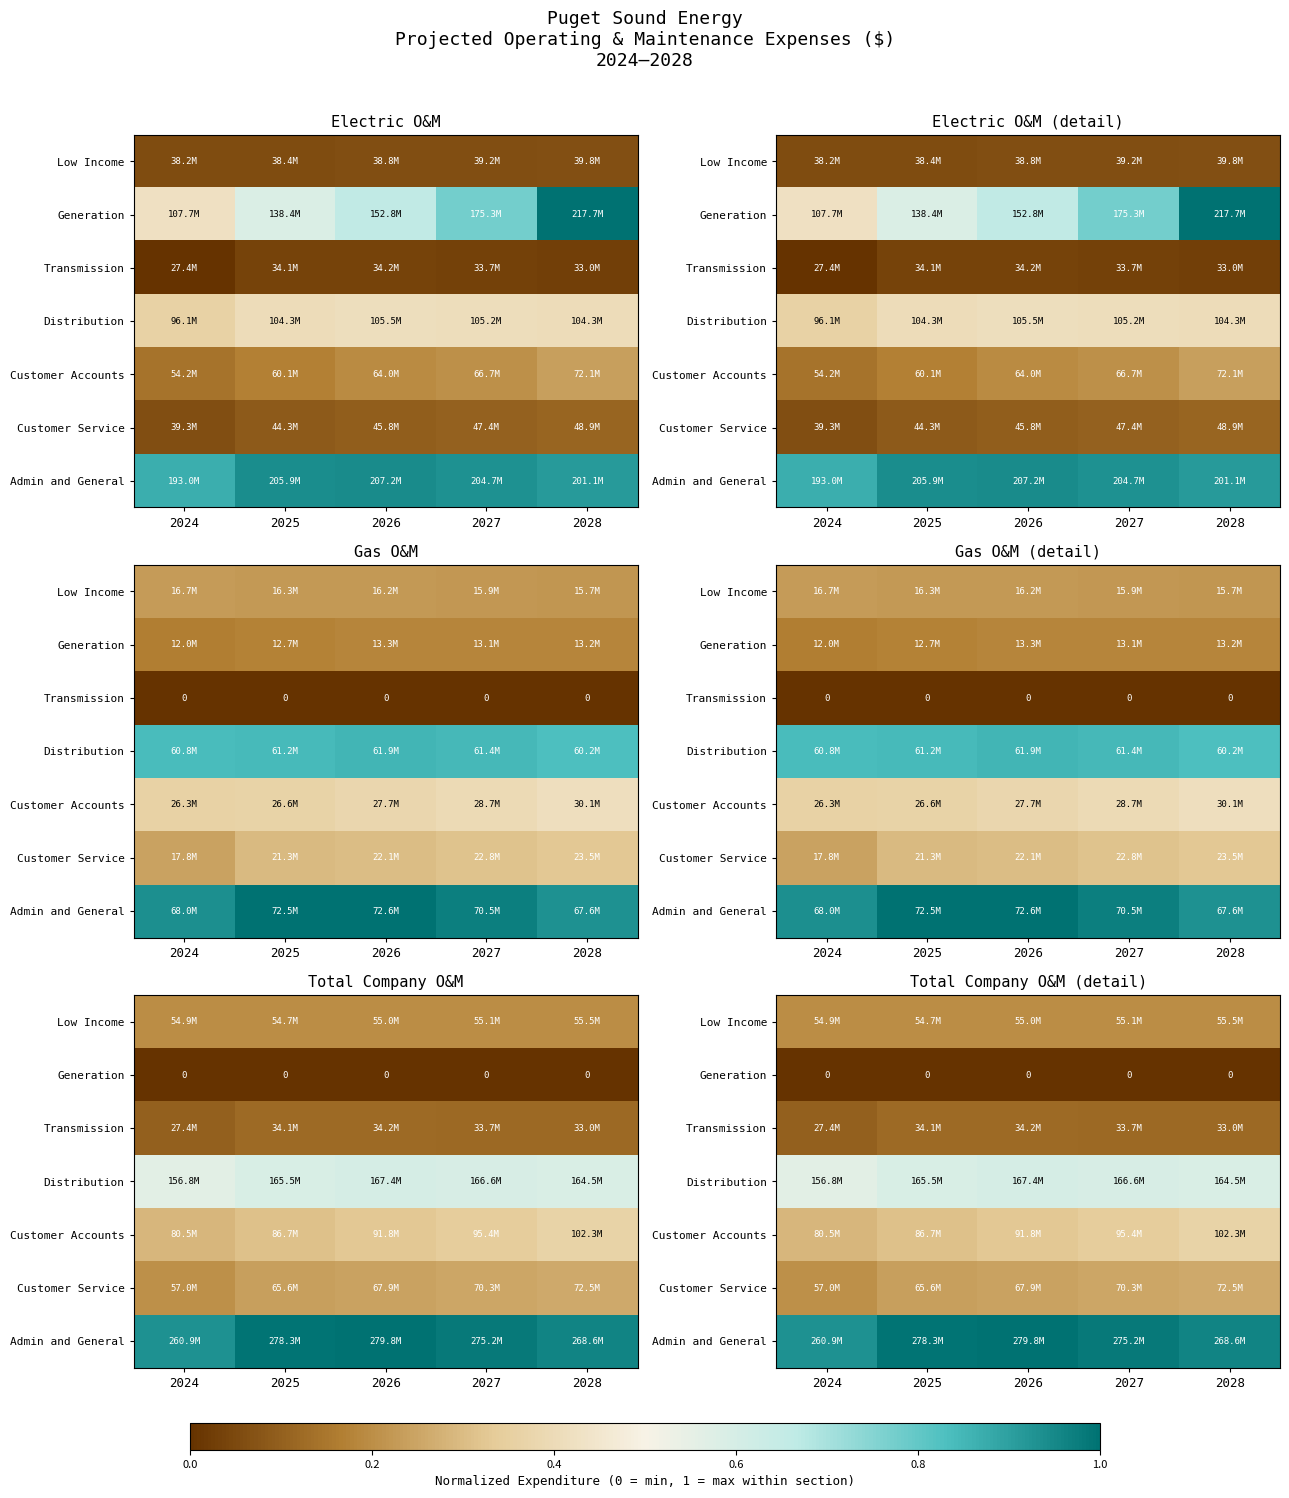

What is the total value across all series at 2024?

2.3